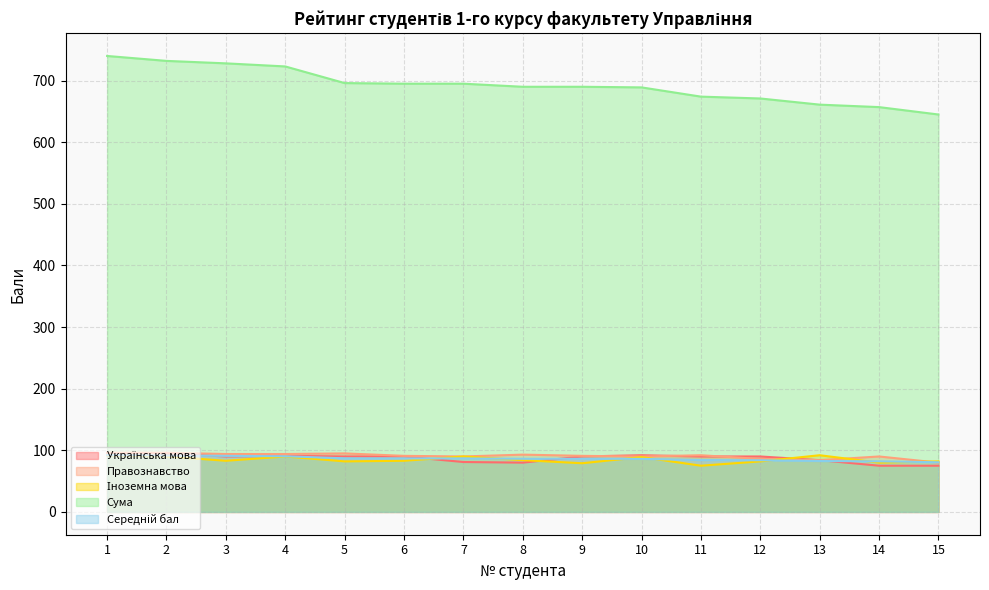

What is the difference between the maximum and minimum values in the Іноземна мова series?

17.0